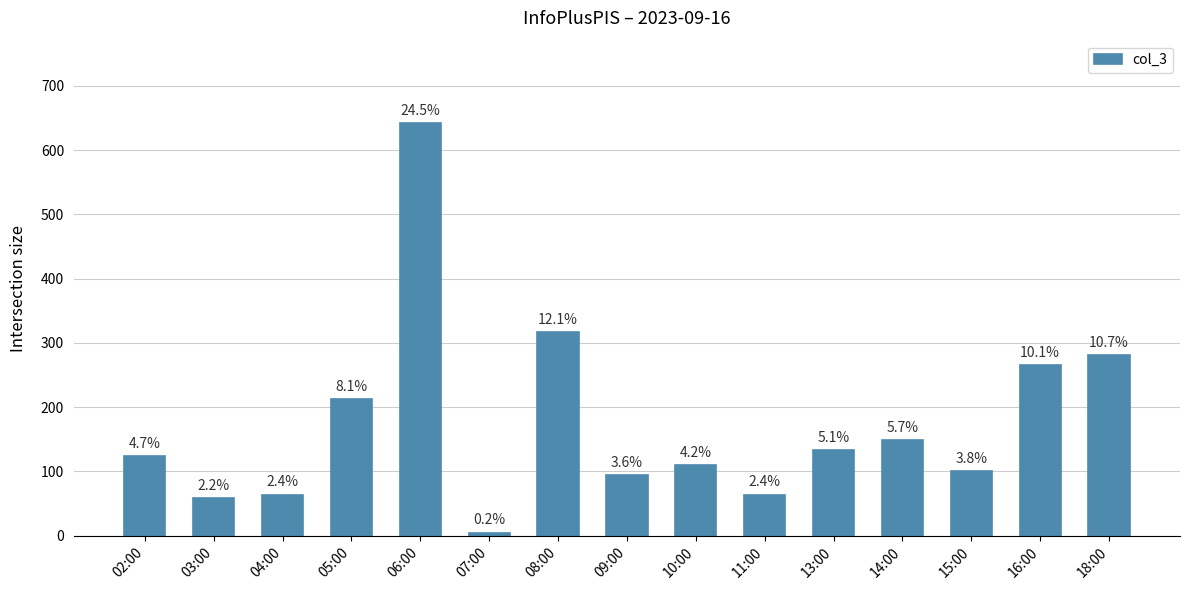

True or false: the data shows 73 at 16:00.

False